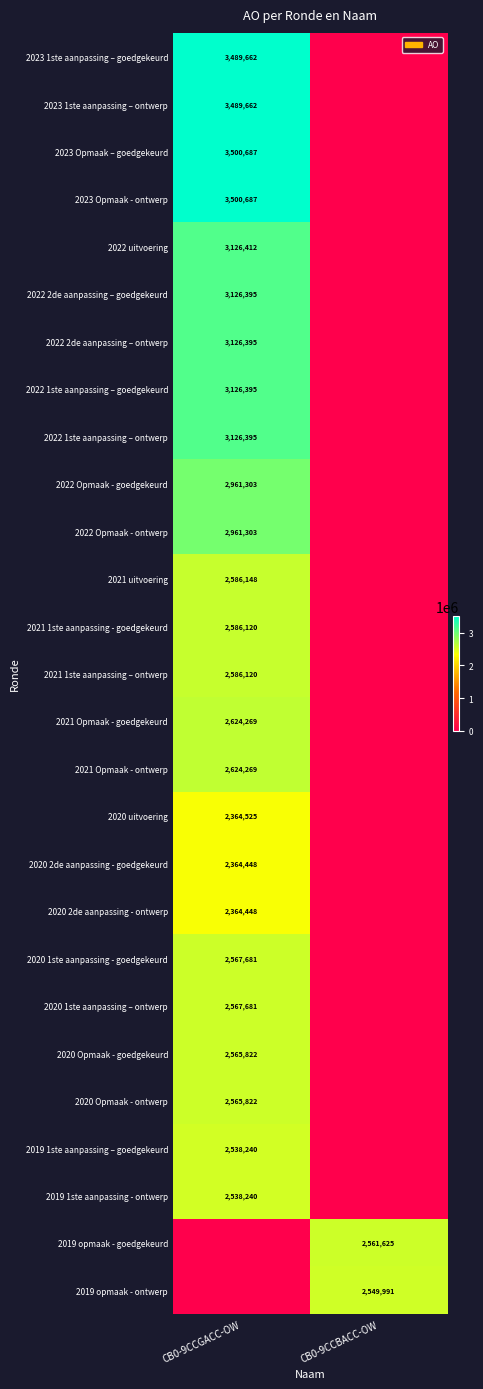

The value of 2023 1ste aanpassing – ontwerp at CB0-9CCGACC-OW is 3489662. True or false?

True